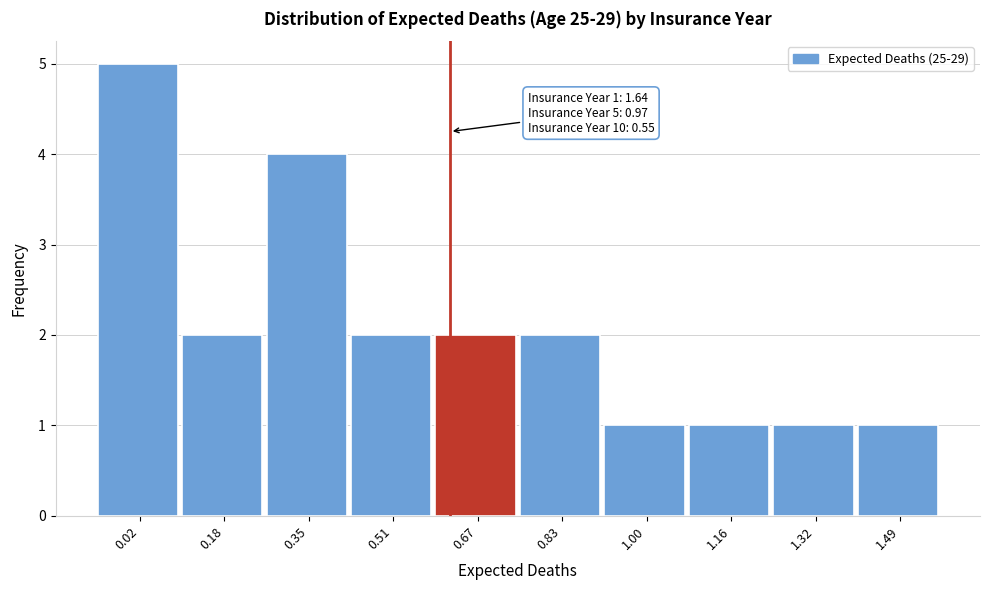

Reading left to right, what are all the values shown in this chart?

0.02=5	0.18=2	0.35=4	0.51=2	0.67=2	0.83=2	1.00=1	1.16=1	1.32=1	1.49=1